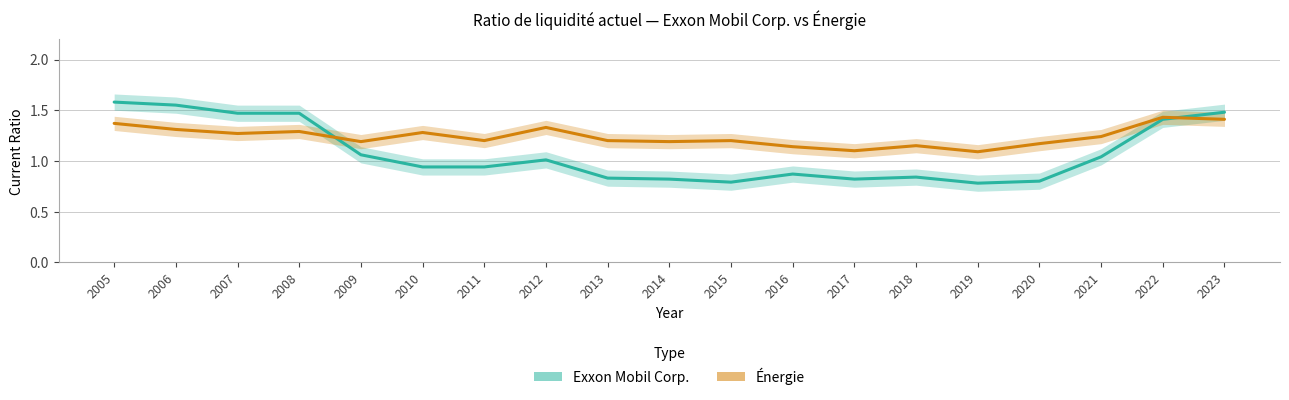

What is the approximate value of Exxon Mobil Corp. at 2013?

0.8